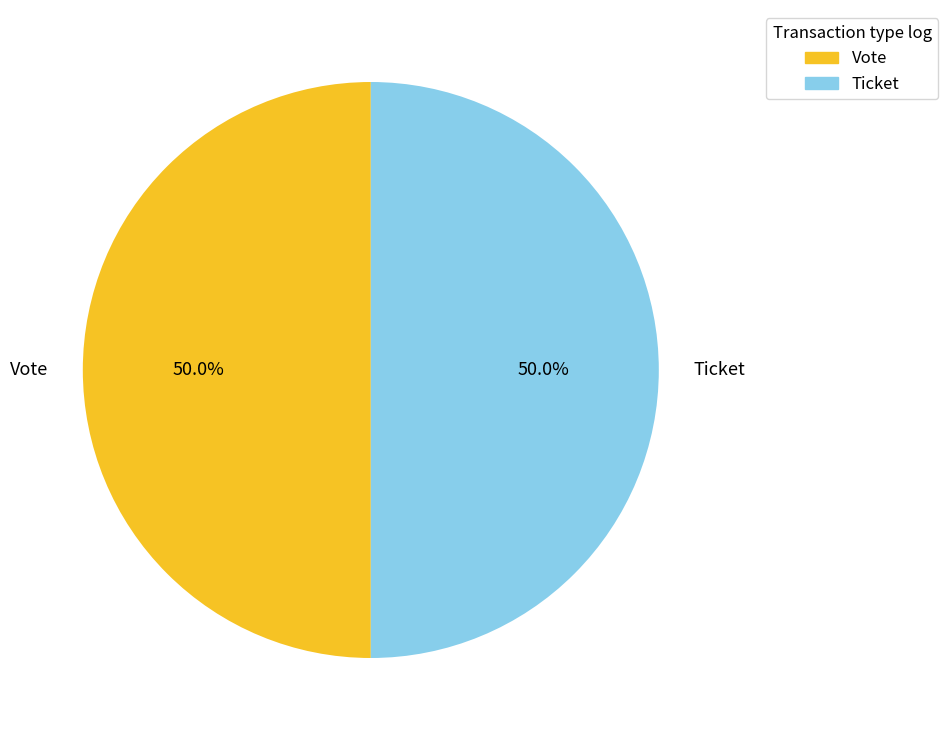

Combined, do Vote and Ticket account for over 50%?

Yes